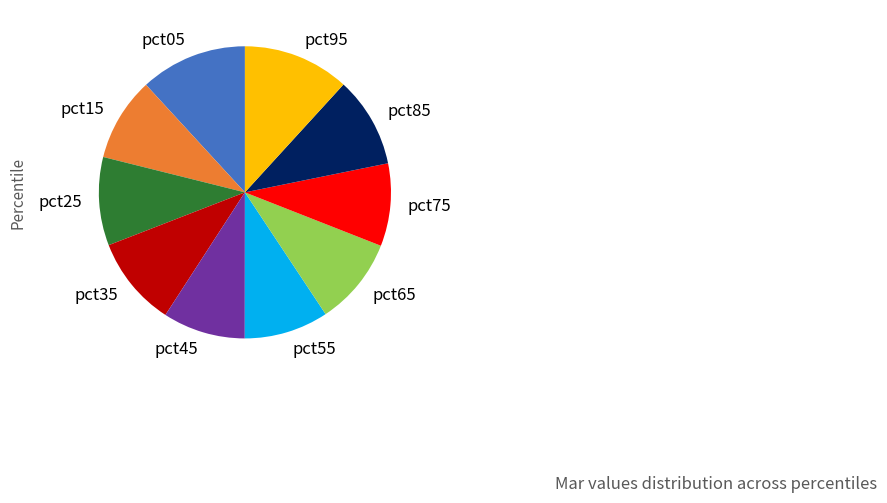

Does any single category account for the majority?

No